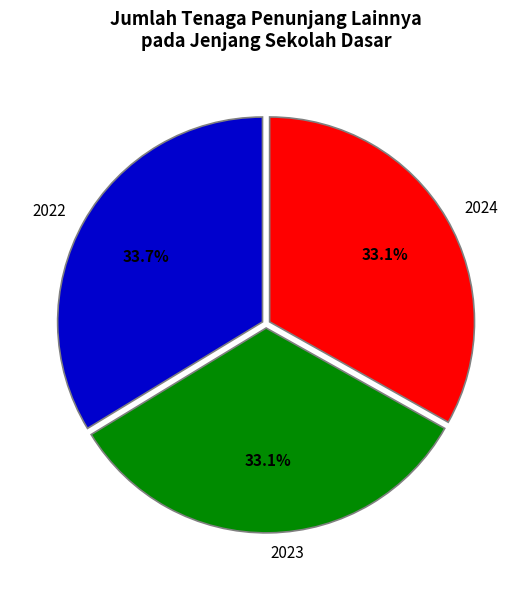

Approximately how many times larger is the value at 2023 compared to 2022?

1.0